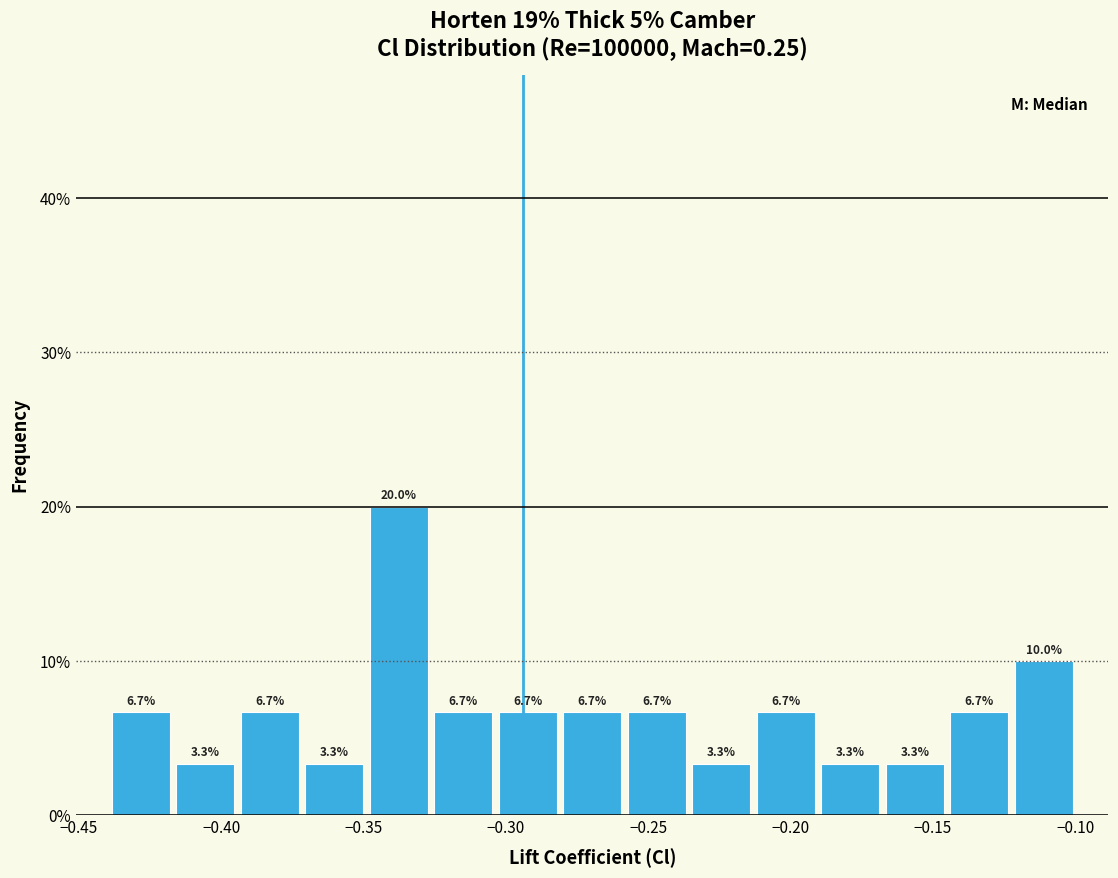

Over which range of the x-axis is the bar tallest?

-0.350 to -0.325